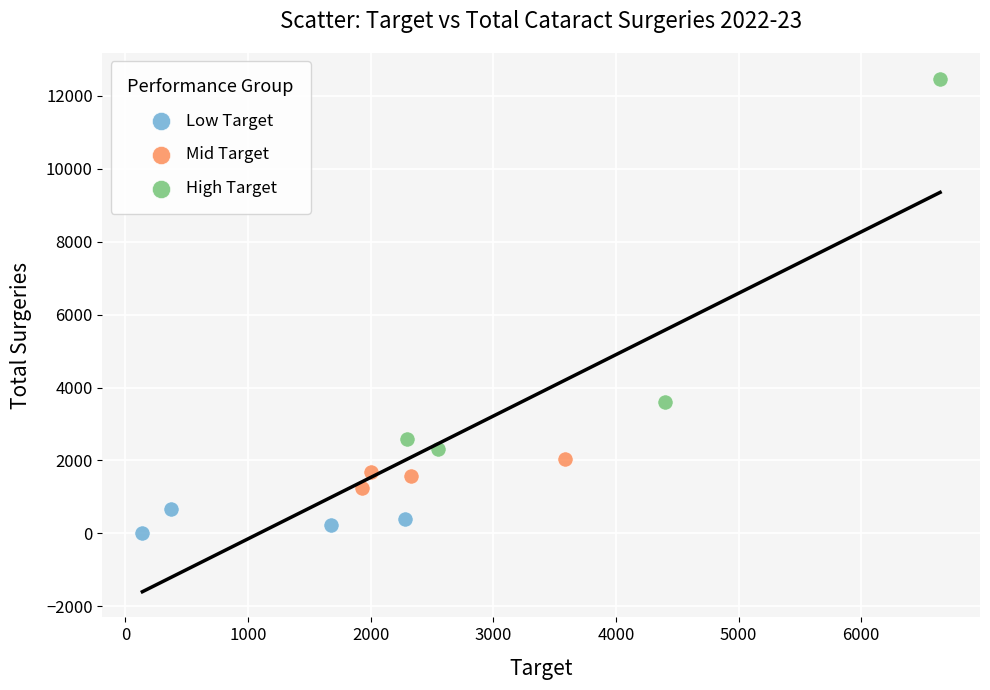

Which series has the largest Y range (max minus min)?

High Target